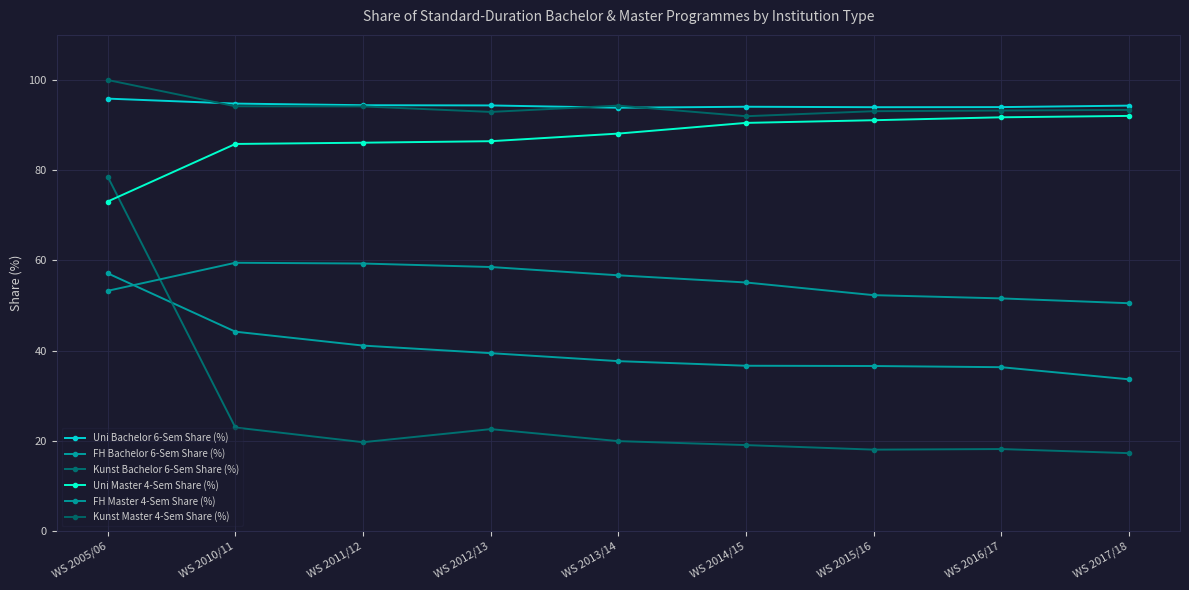

What is the highest value of the Kunst Bachelor 6-Sem Share (%) series?

78.6